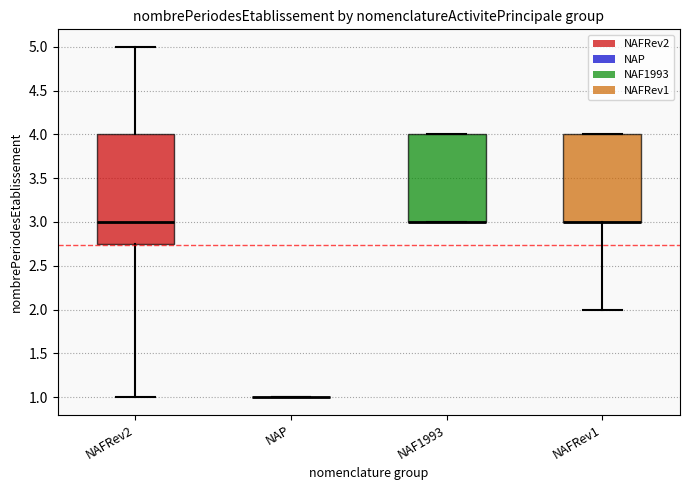

Which box is the tallest, from its lower edge to its upper edge?

NAFRev2